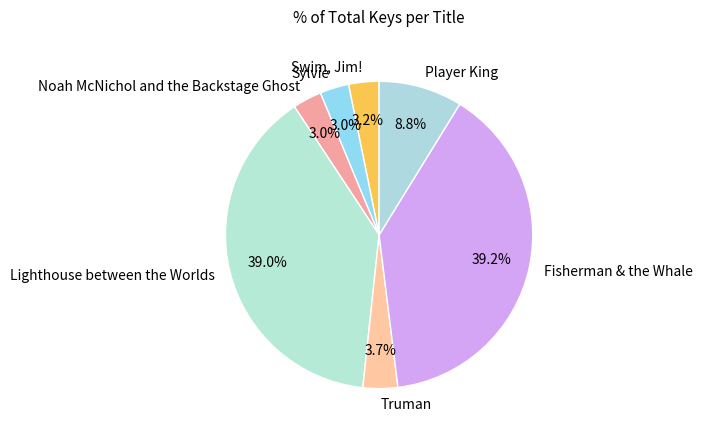

How many slices are in this pie chart?

7